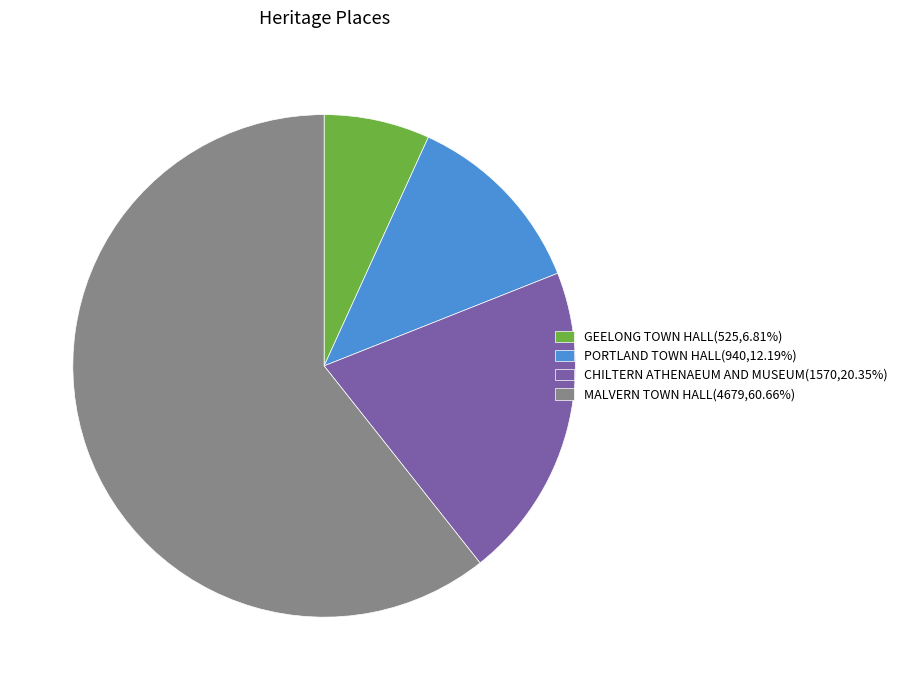

What is the ratio of the value at GEELONG TOWN HALL to the value at CHILTERN ATHENAEUM AND MUSEUM?

0.3